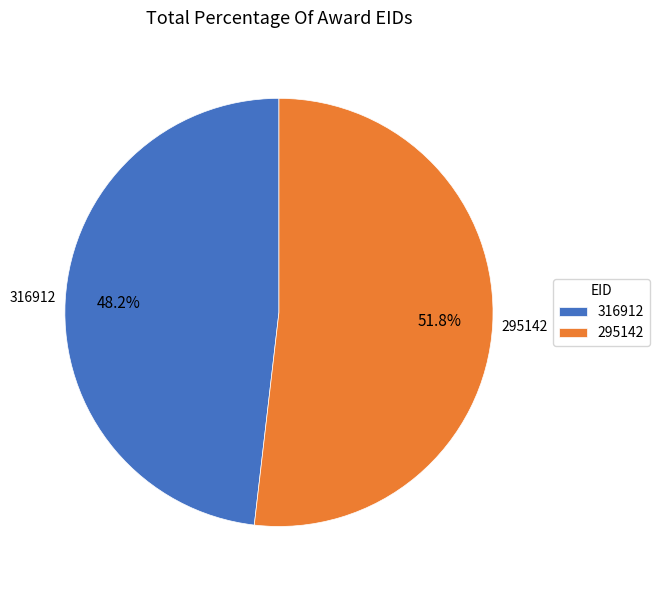

Approximately how many times larger is the value at 295142 compared to 316912?

1.1